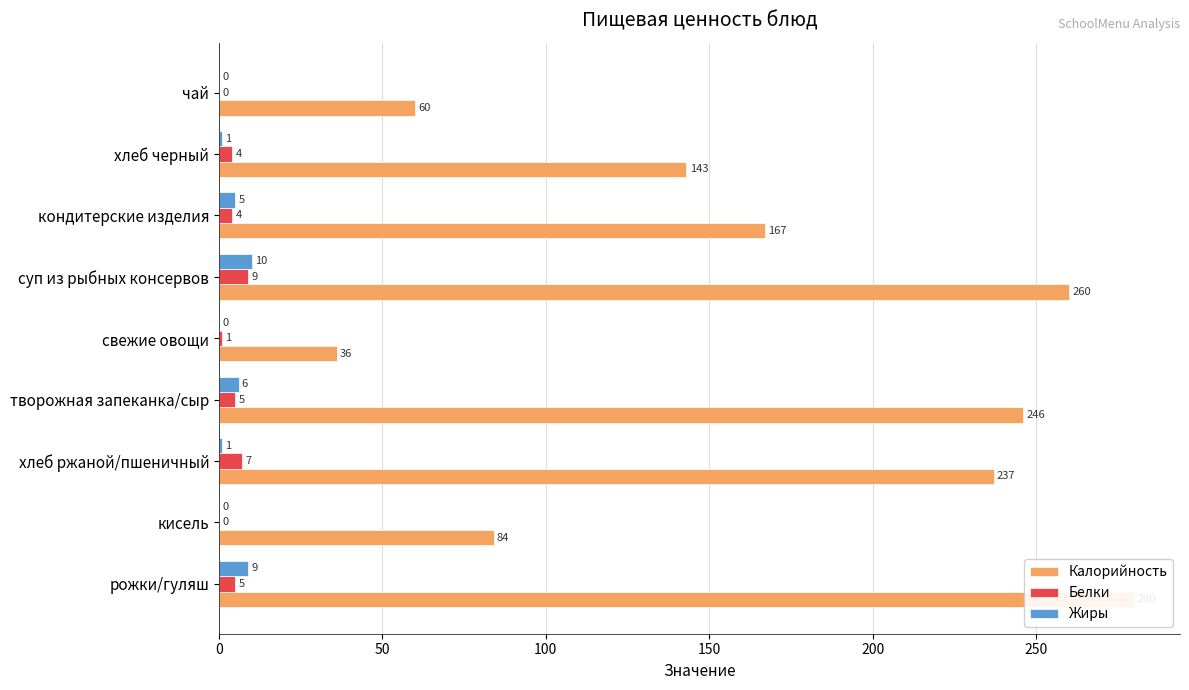

True or false: Жиры has a value of 2 at хлеб ржаной/пшеничный.

False